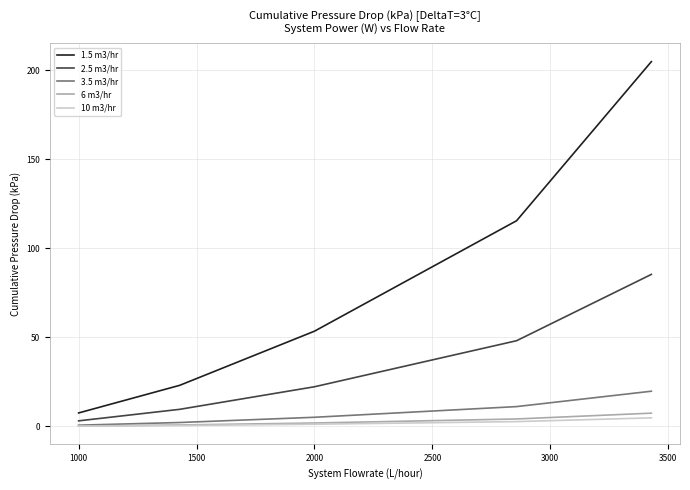

Is this an area chart (filled region under the line)?

No